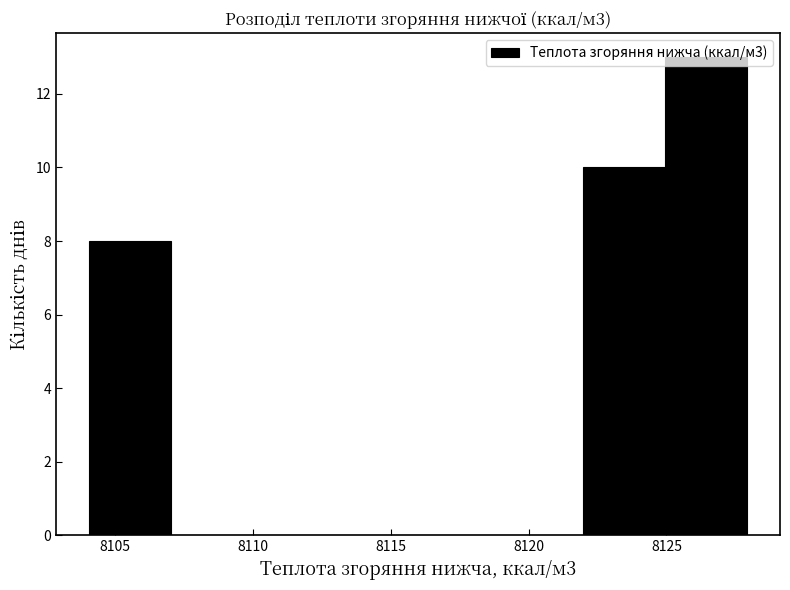

What is the height of the bar covering 8125 to 8128 on the x-axis? Neither the bar edges nor the heights are printed on the chart, so give them approximately, as read against the axes.

13